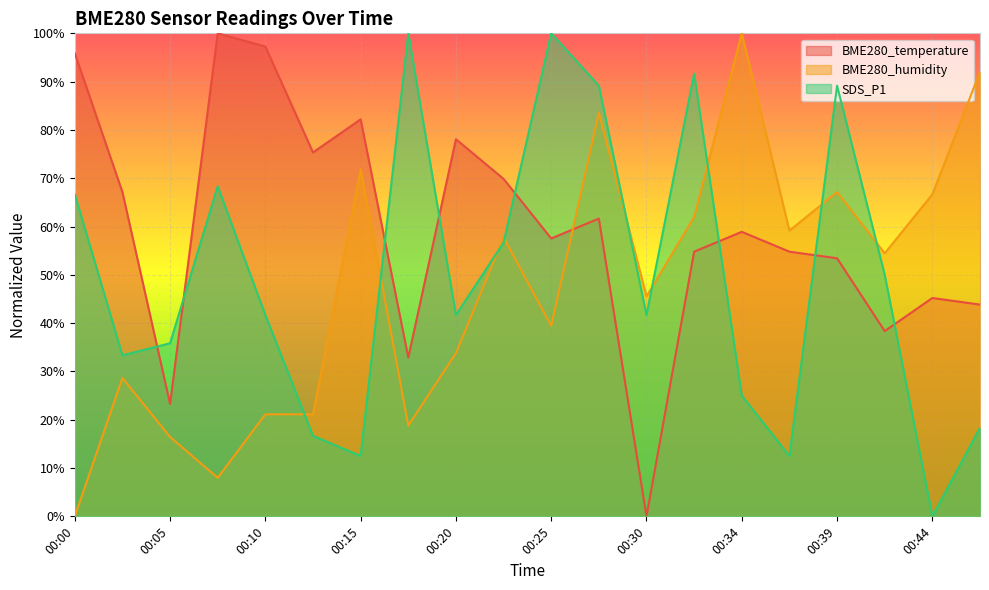

What is the sum of all BME280_temperature values?

1190.4